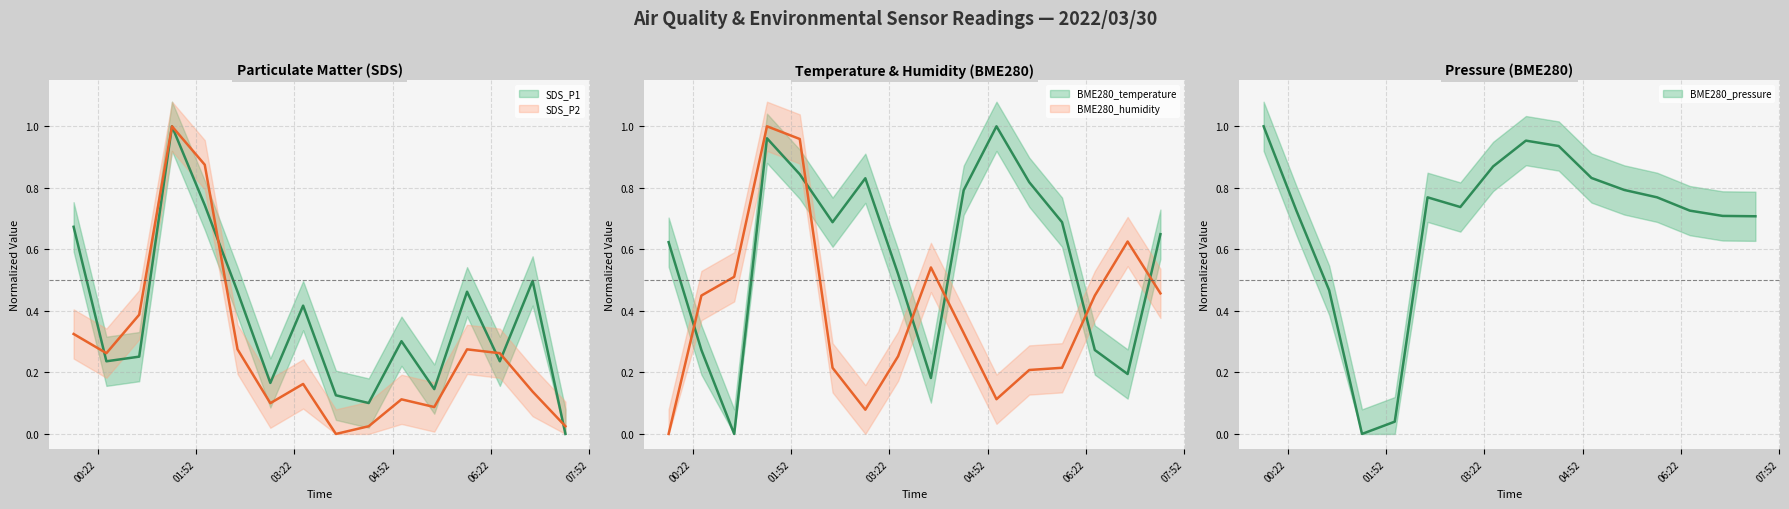

Rank the series by their maximum value, from highest to lowest.

SDS_P1 (line), SDS_P2 (line), BME280_temperature (line), BME280_humidity (line), BME280_pressure (line)